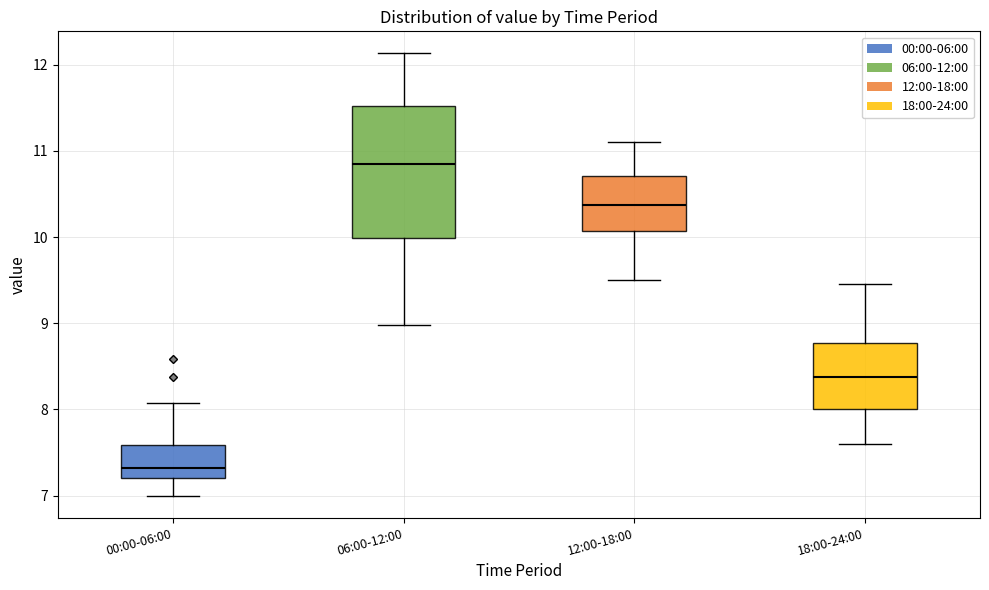

Where does the lower whisker of the box for 00:00-06:00 end on the y-axis? The values are not printed on the chart, so give them approximately, as read against the axis.

7.0